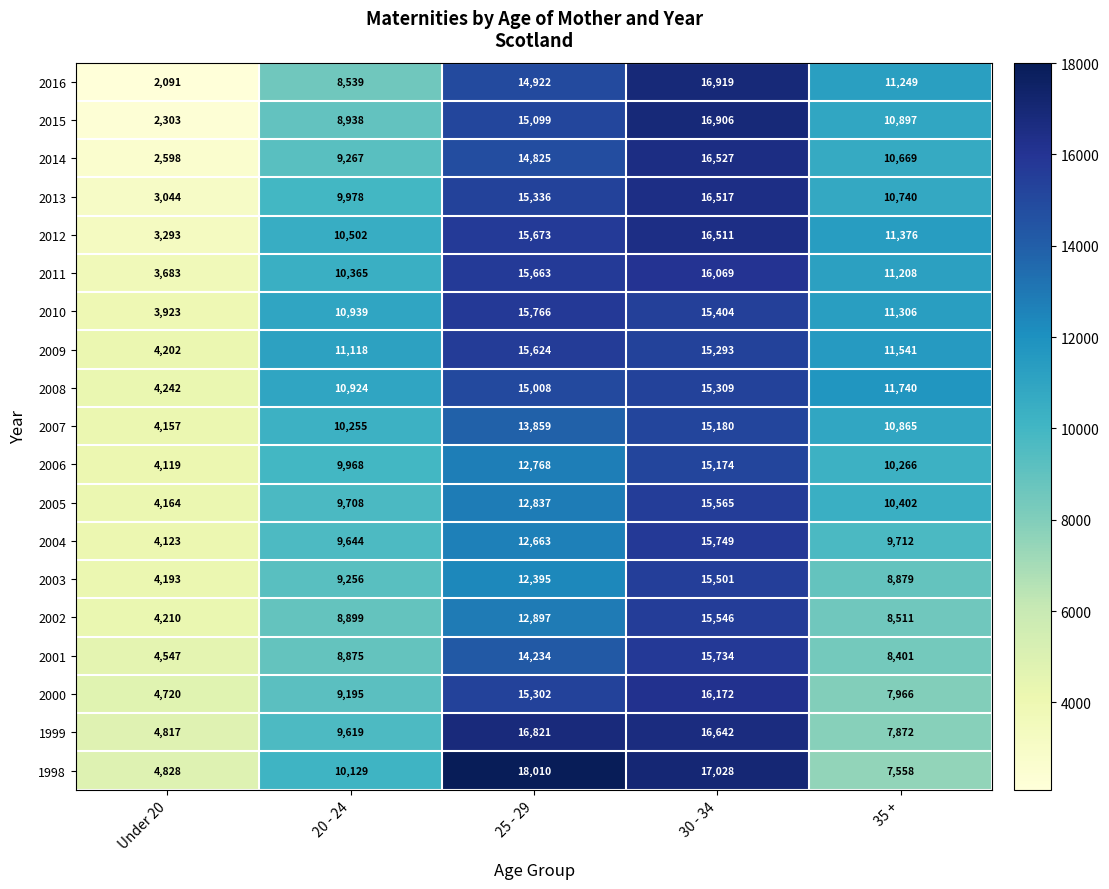

Between 20 - 24 and 30 - 34, which series saw the biggest shift?

2016